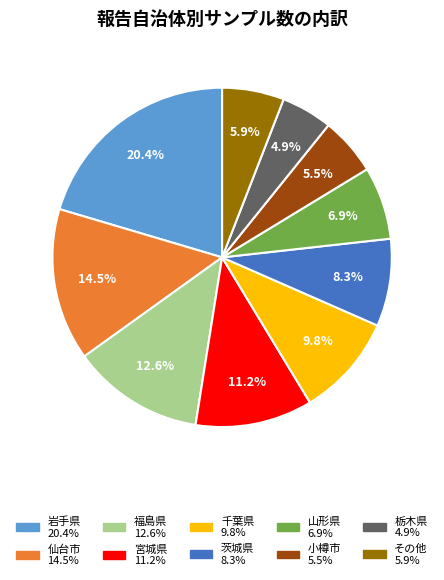

Is it true that 茨城県 is 15% of the pie?

False